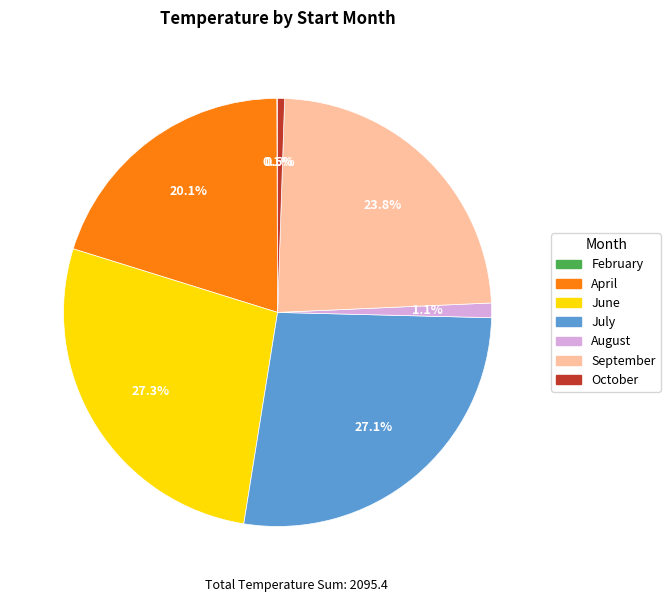

Is there a majority slice in this chart?

No